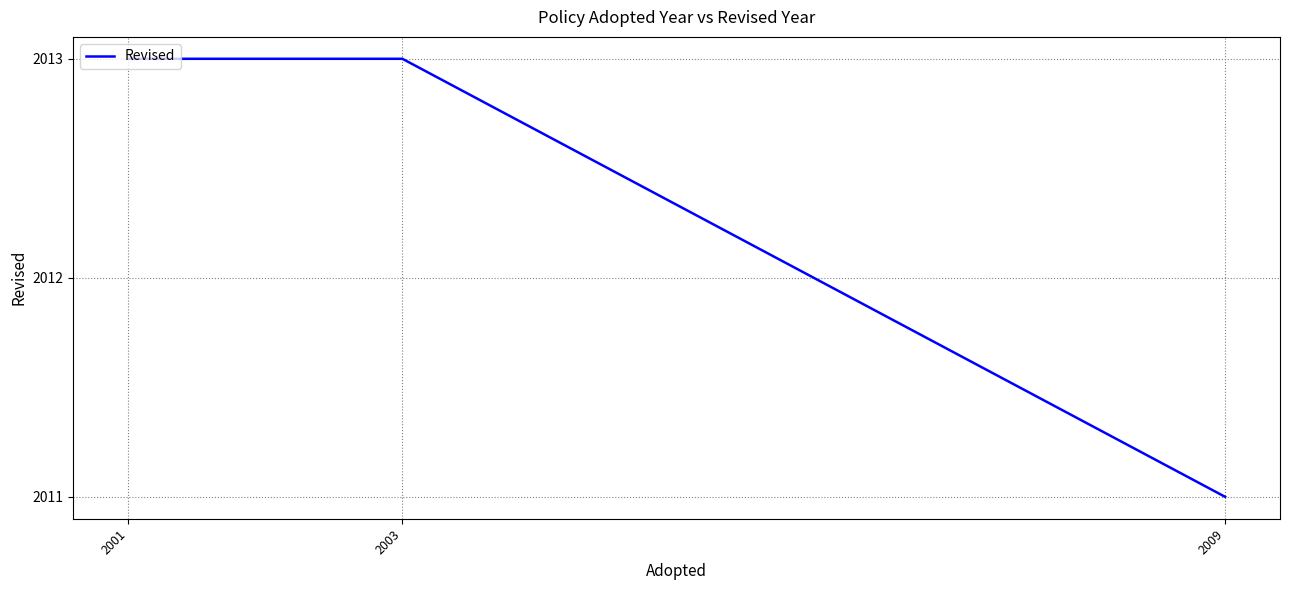

What is the average value?

2012